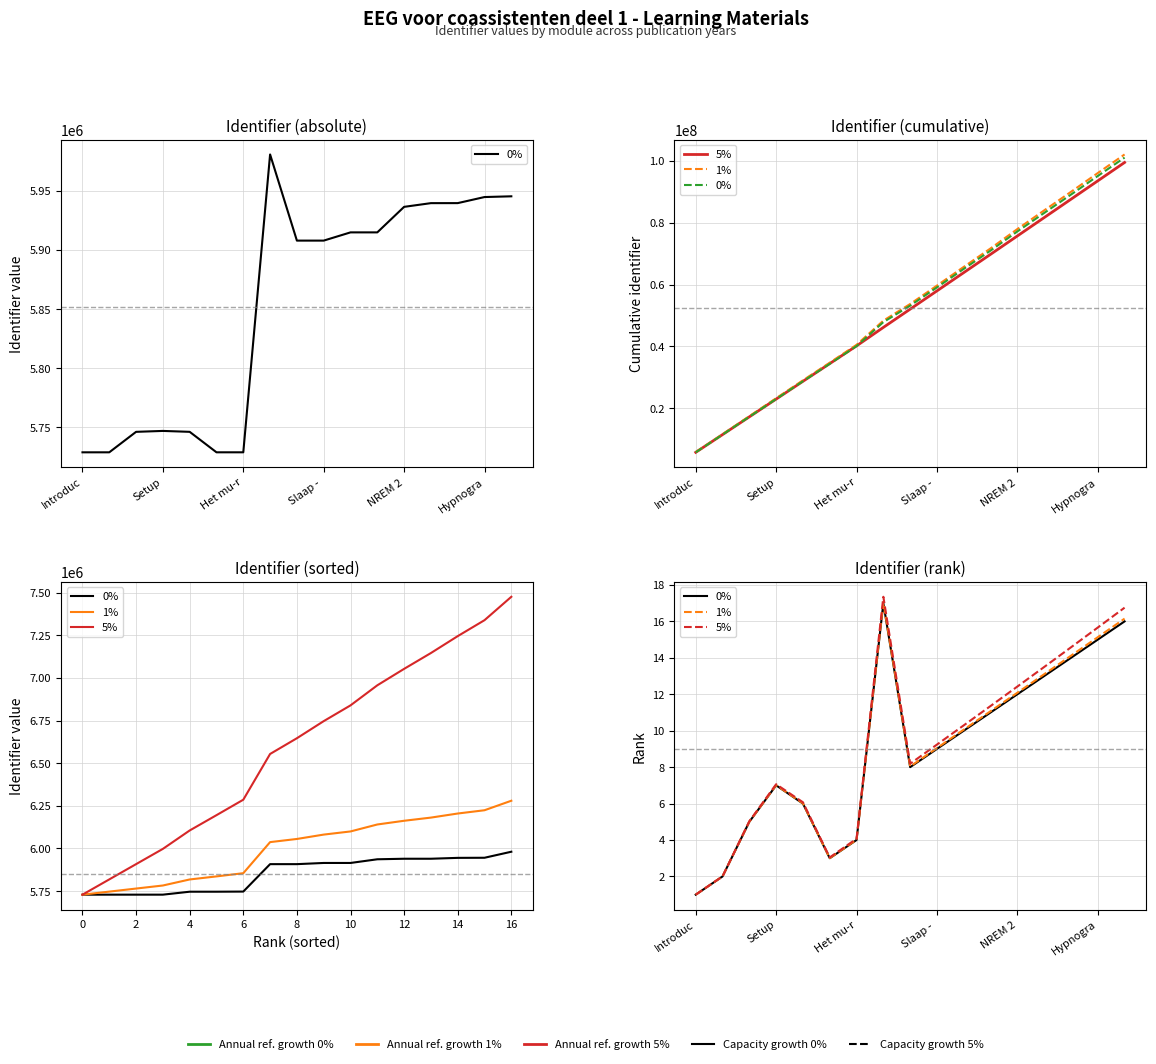

True or false: 1% and 5% intersect in this chart.

False